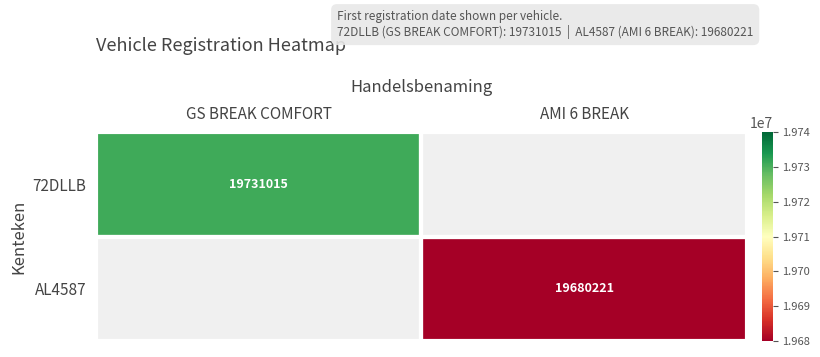

What is the maximum value shown in the chart?

19731015